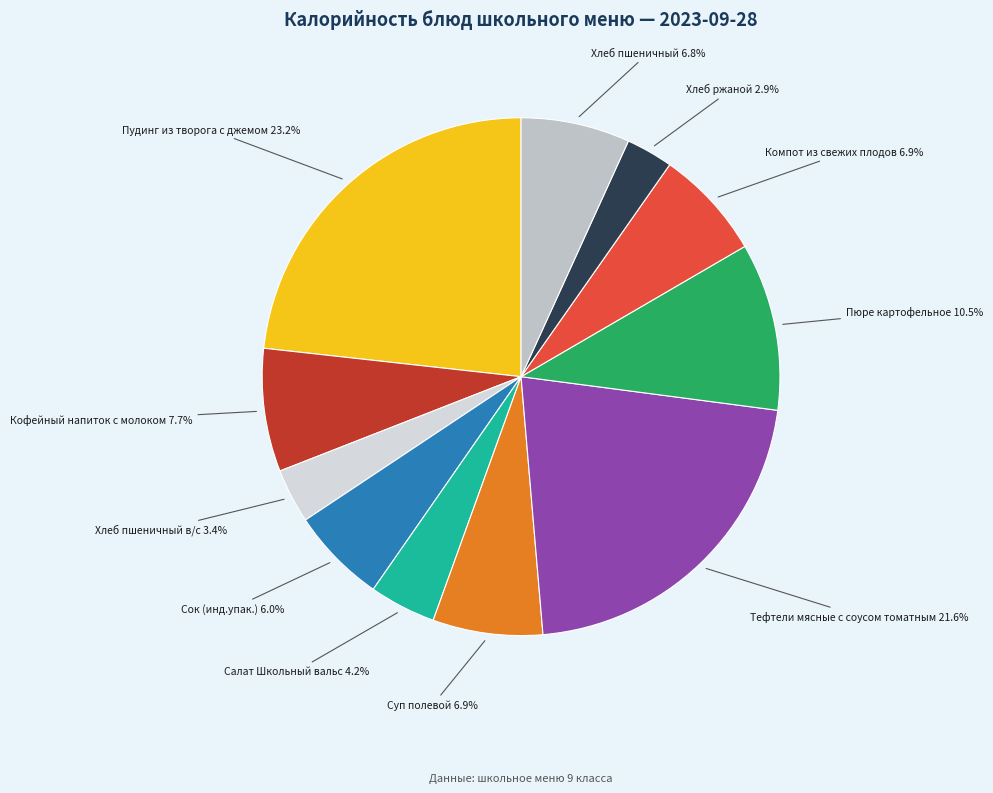

To the nearest percent, what is the difference between the Суп полевой and Пюре картофельное slice percentages?

4%